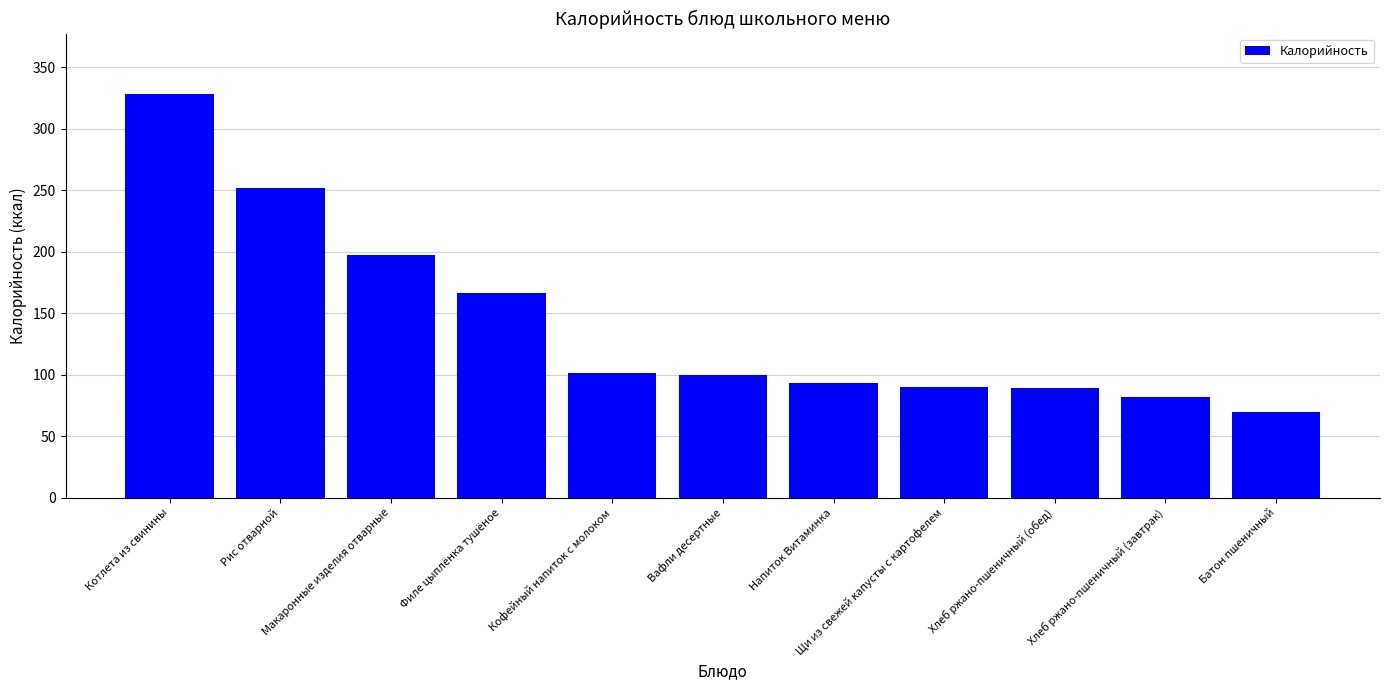

What is the difference between the maximum and minimum values?

258